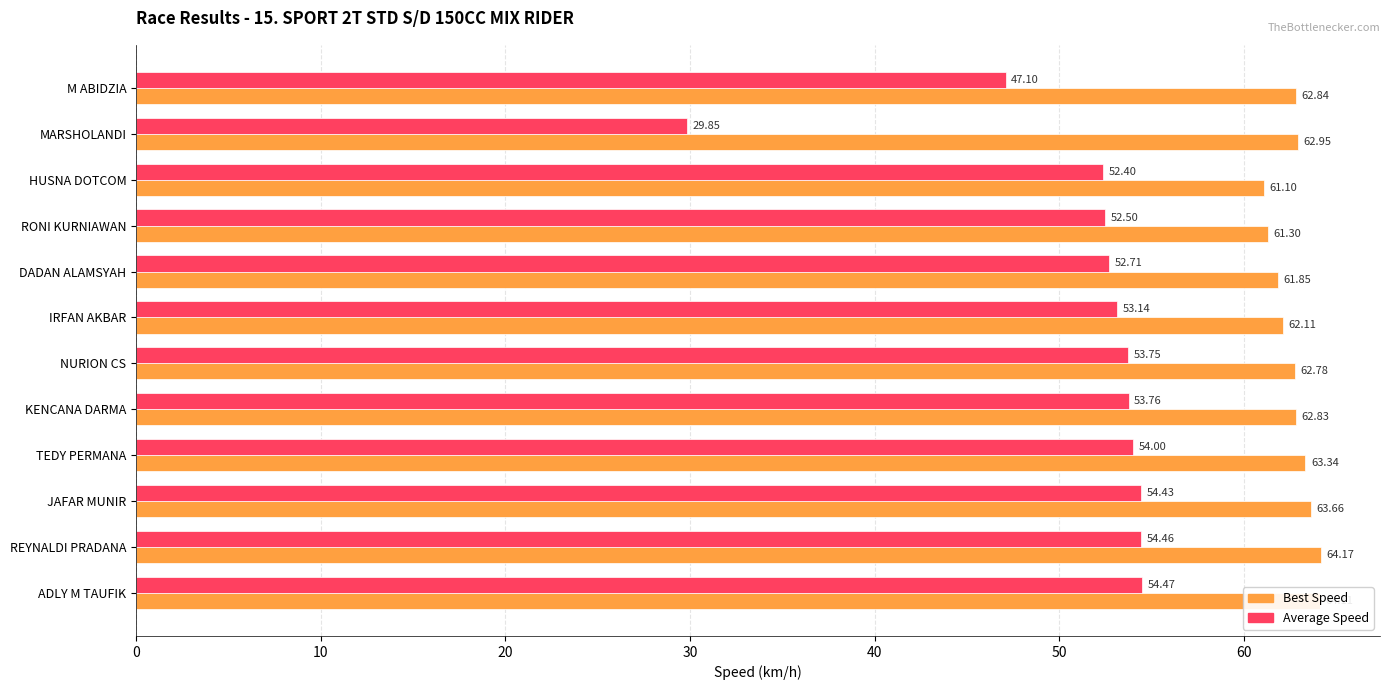

At which category is the sum across all series the highest?

REYNALDI PRADANA